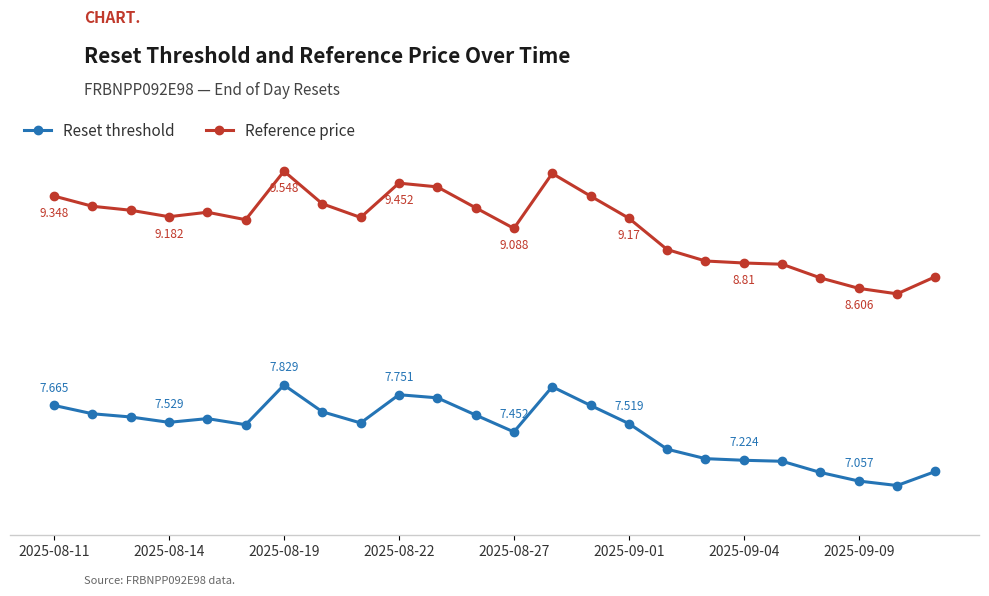

What is the value of the Reset threshold point at the 5th from the left?

7.6